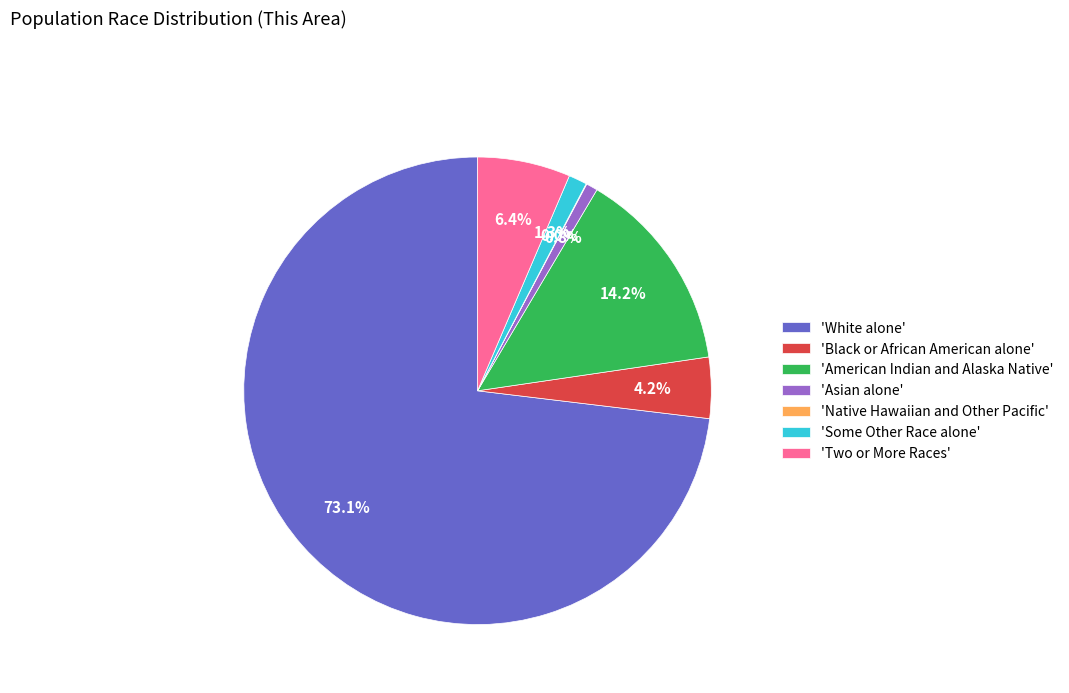

Does any single category account for the majority?

Yes